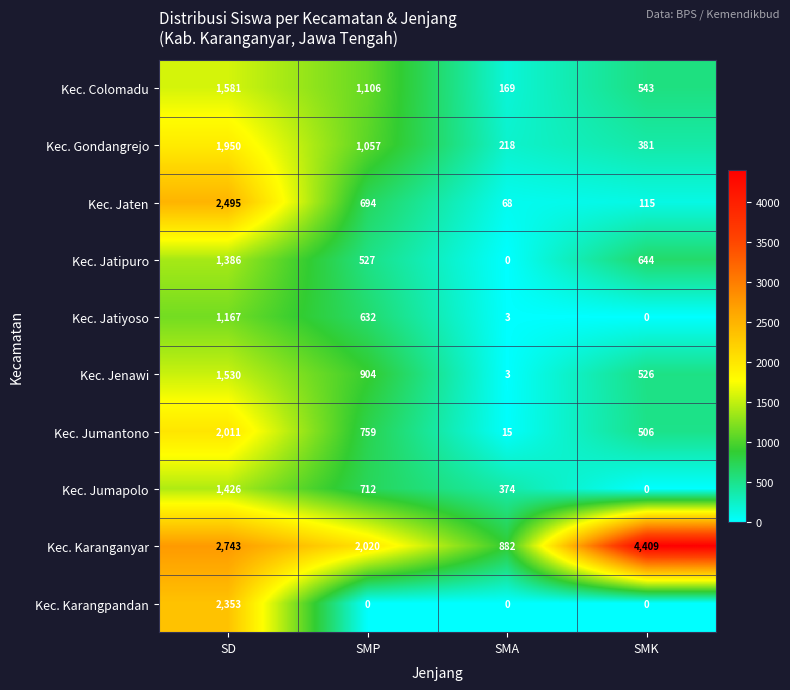

What is the spread (max minus min) of values at SMA?

882